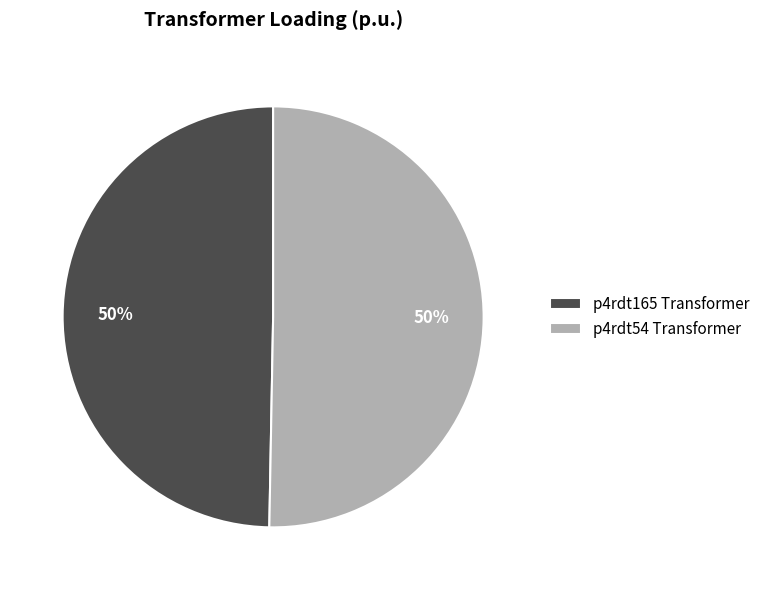

Is it true that p4rdt165 Transformer is 50% of the pie?

True